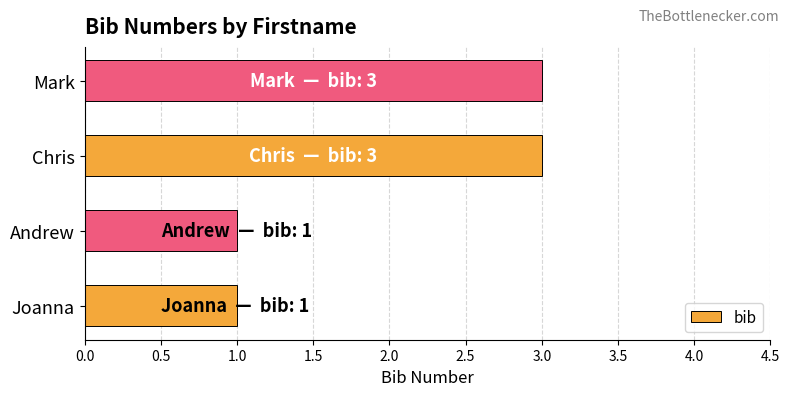

The value at Mark is 3. True or false?

True